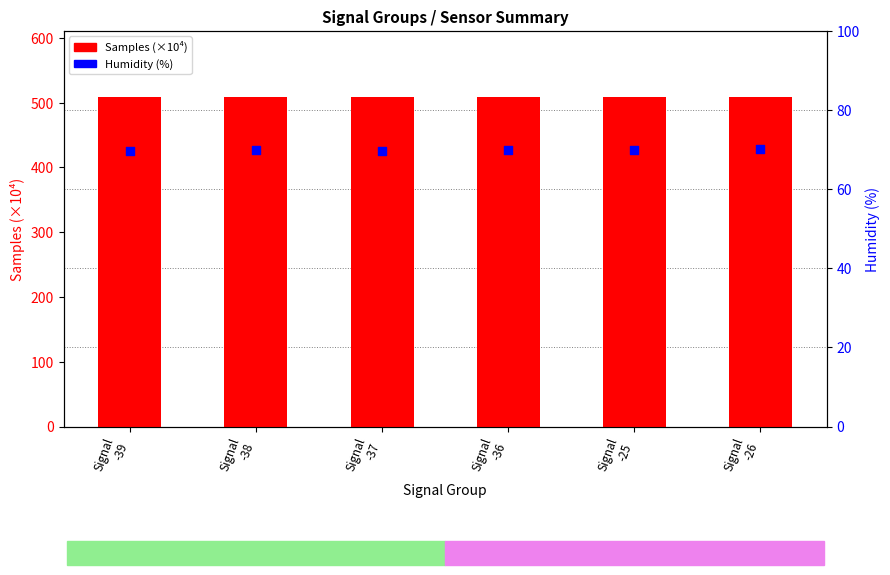

What are all the series names shown in the legend?

Samples (x1e4), Humidity (%)